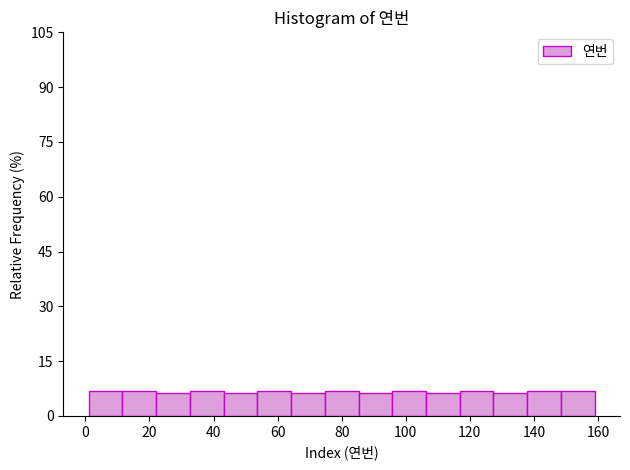

What is the height of the bar covering 96 to 106 on the x-axis? Neither the bar edges nor the heights are printed on the chart, so give them approximately, as read against the axes.

6